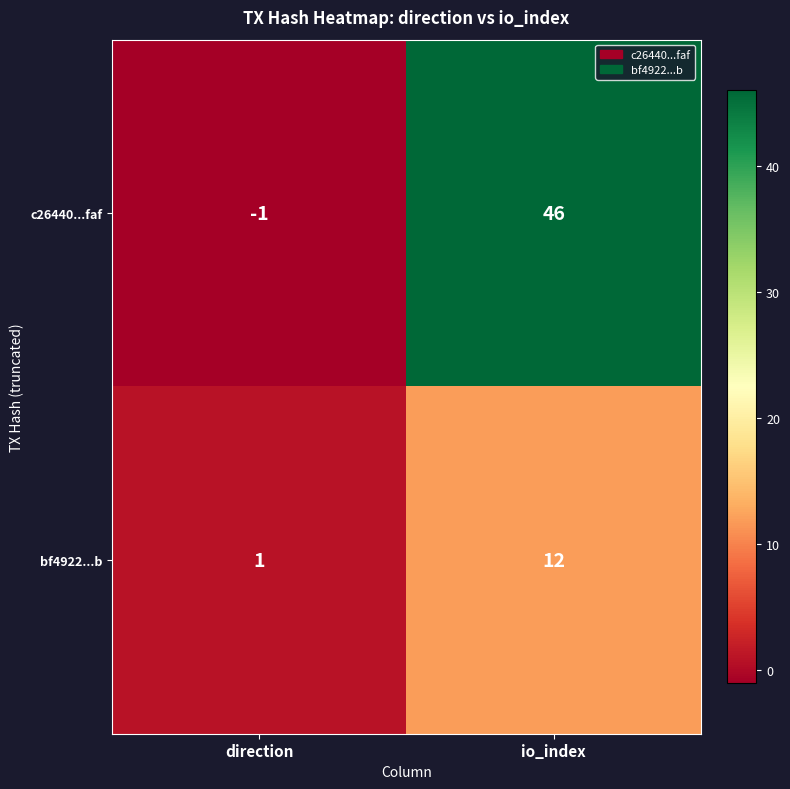

Which series has the largest total across all categories?

c26440...faf